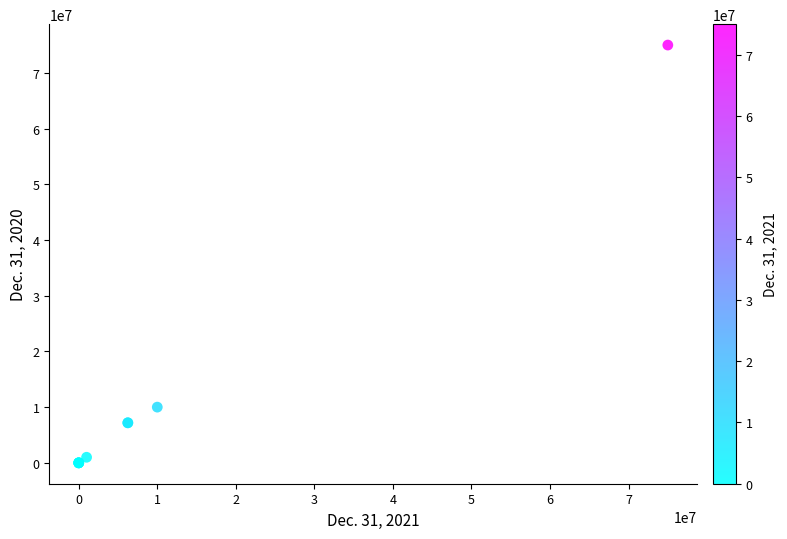

What Y value in the scatter plot is closest to 37500000?

10000000.0